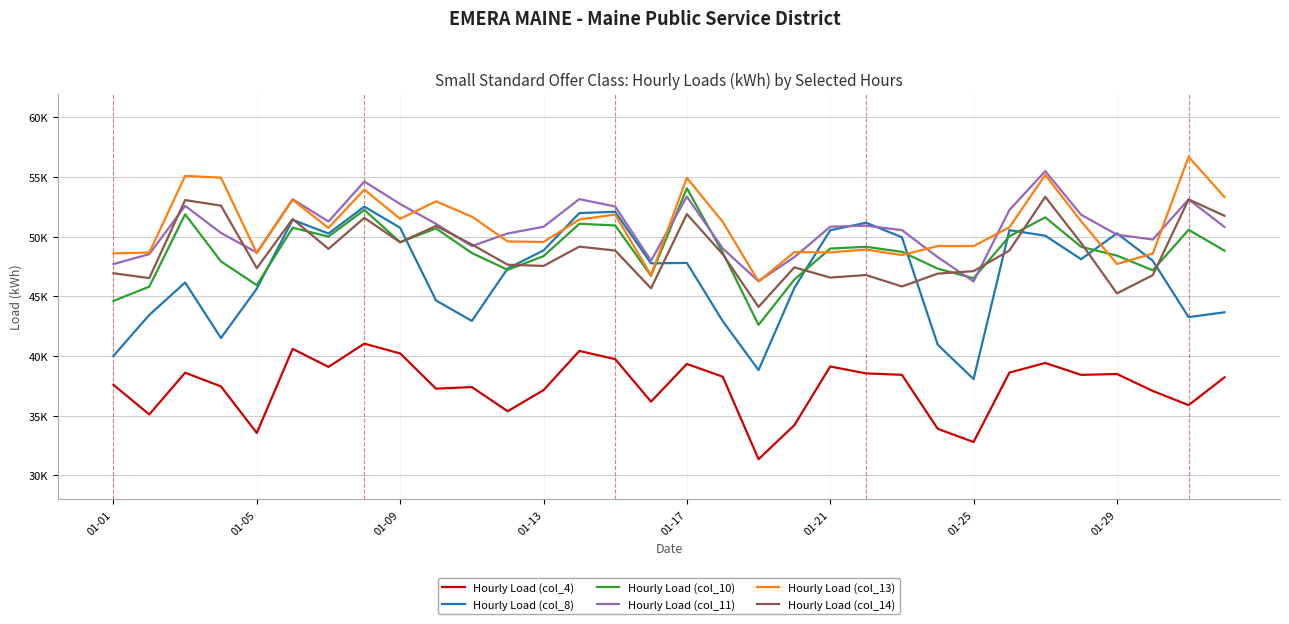

What are all the series names shown in the legend?

Hourly Load (col_4), Hourly Load (col_8), Hourly Load (col_10), Hourly Load (col_11), Hourly Load (col_13), Hourly Load (col_14)